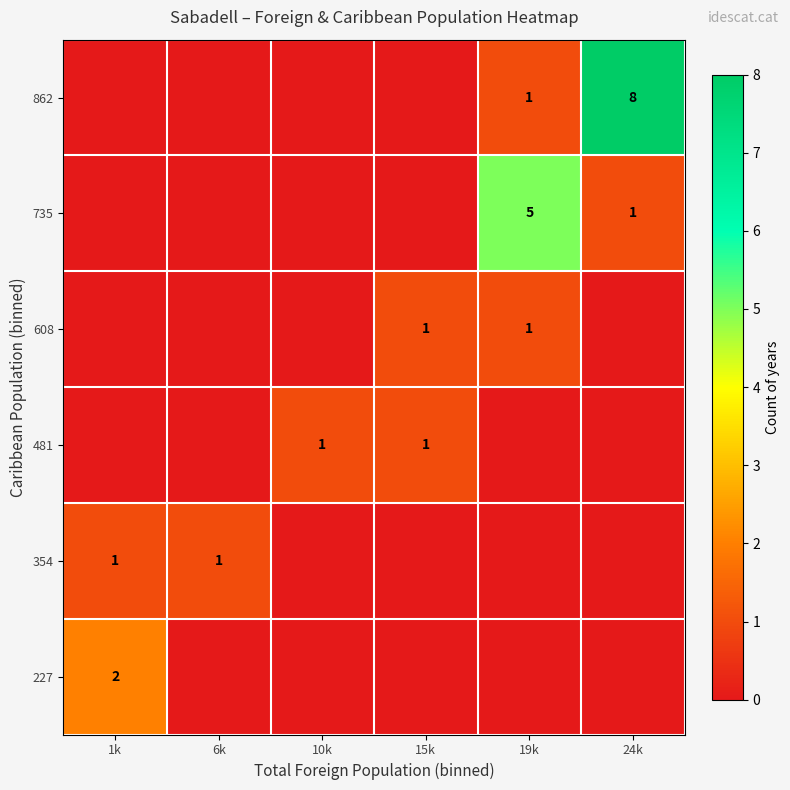

The value of 862 at 19k is 1. True or false?

True